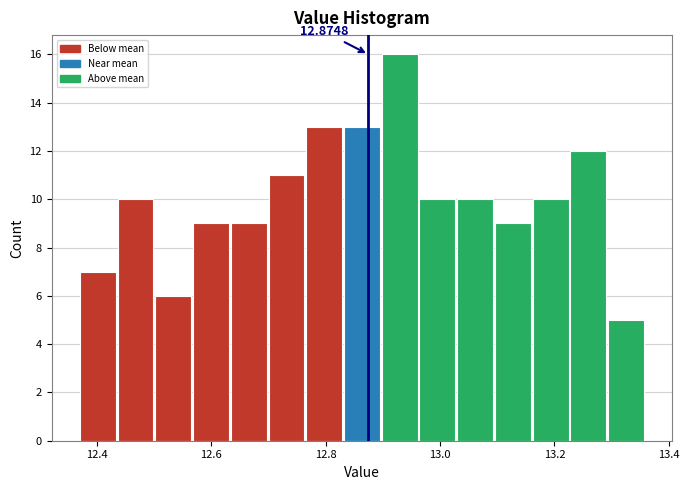

Around what value on the x-axis is the tallest bar? Give the approximate position of its centre, as read against the axis.

12.92